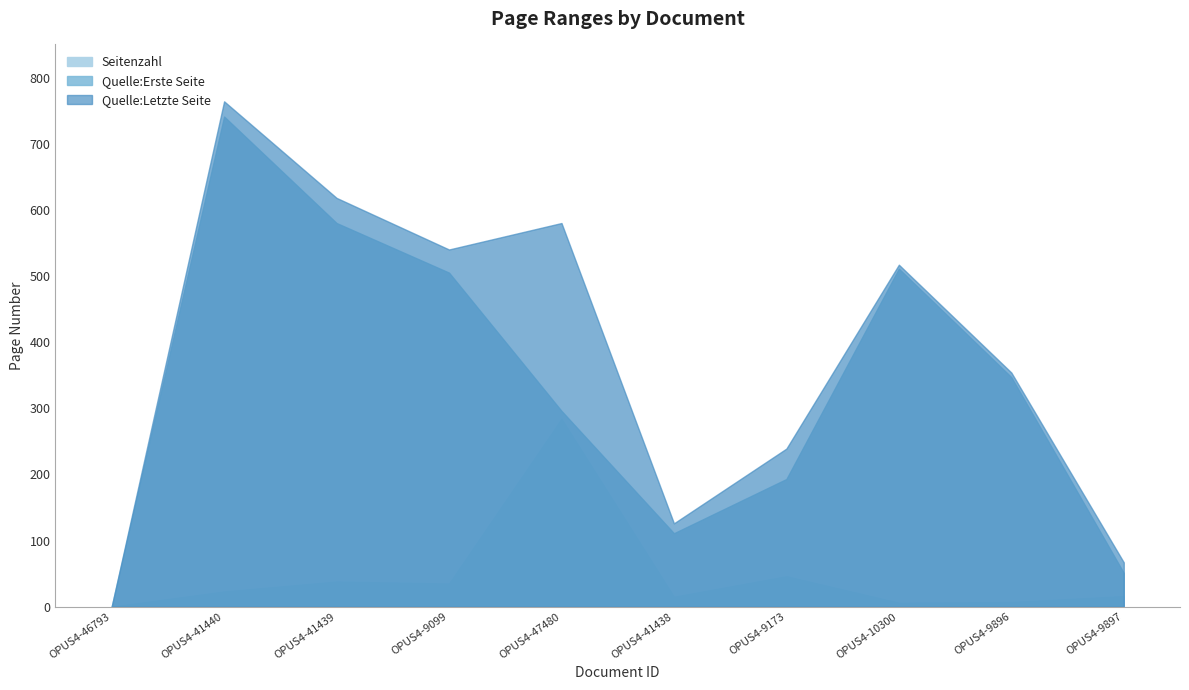

What is the spread (max minus min) of values at OPUS4-9897?

51